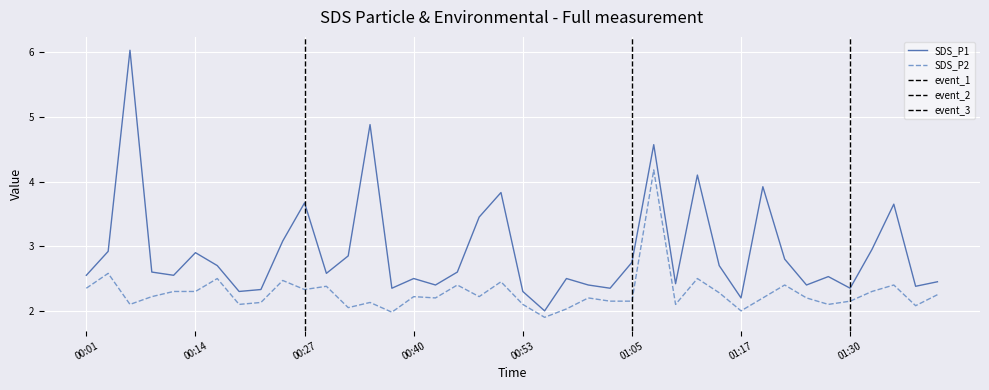

Rank the series by their maximum value, from highest to lowest.

SDS_P1, SDS_P2